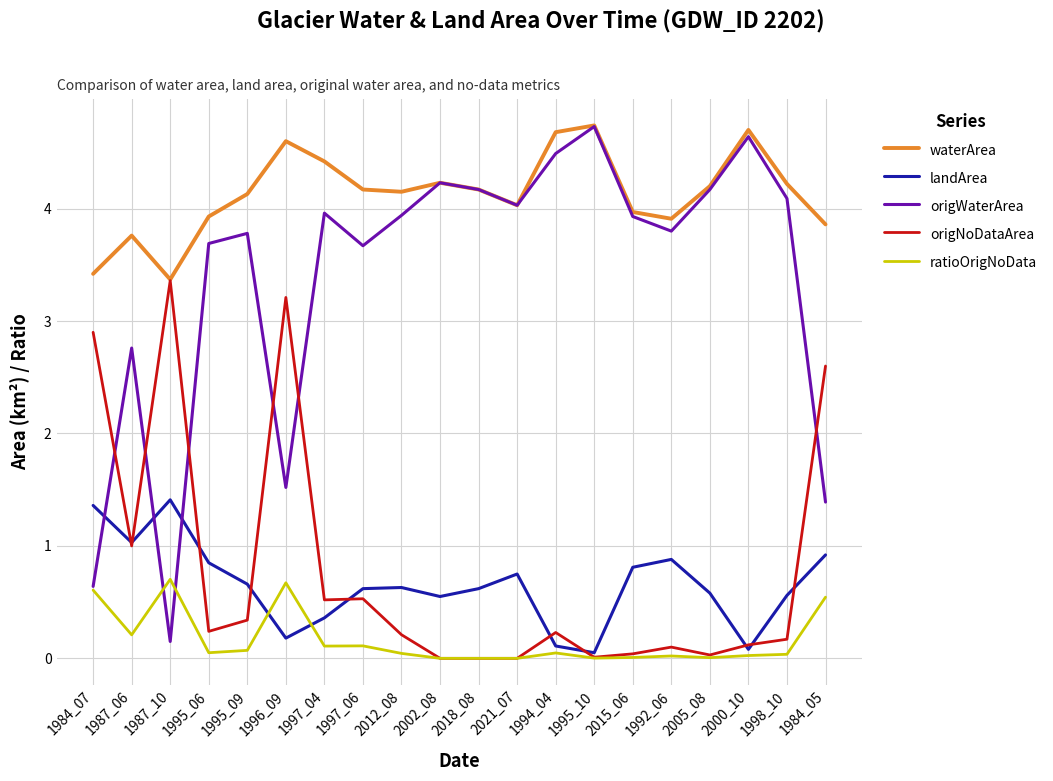

True or false: waterArea and landArea intersect in this chart.

False